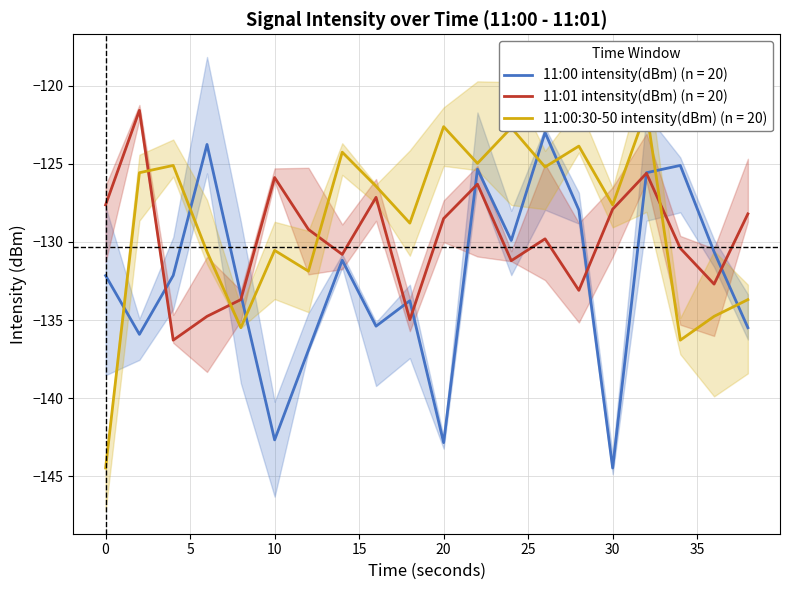

At how many categories does at least one series exceed -142?

20